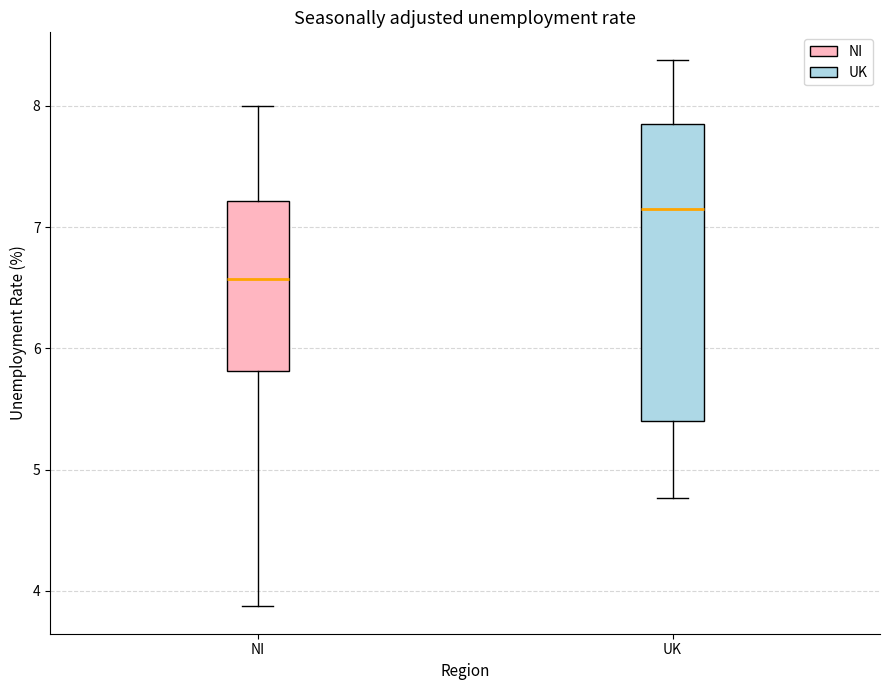

Reading left to right, transcribe this box plot: for each box, give where its median line is, the range the box spans, and where its two whiskers end, as read against the y-axis. The values are not printed on the chart, so give them approximately, as read against the axis.

NI: median 6.6, box 5.8 to 7.2, whiskers 3.9 to 8.0
UK: median 7.1, box 5.4 to 7.8, whiskers 4.8 to 8.4